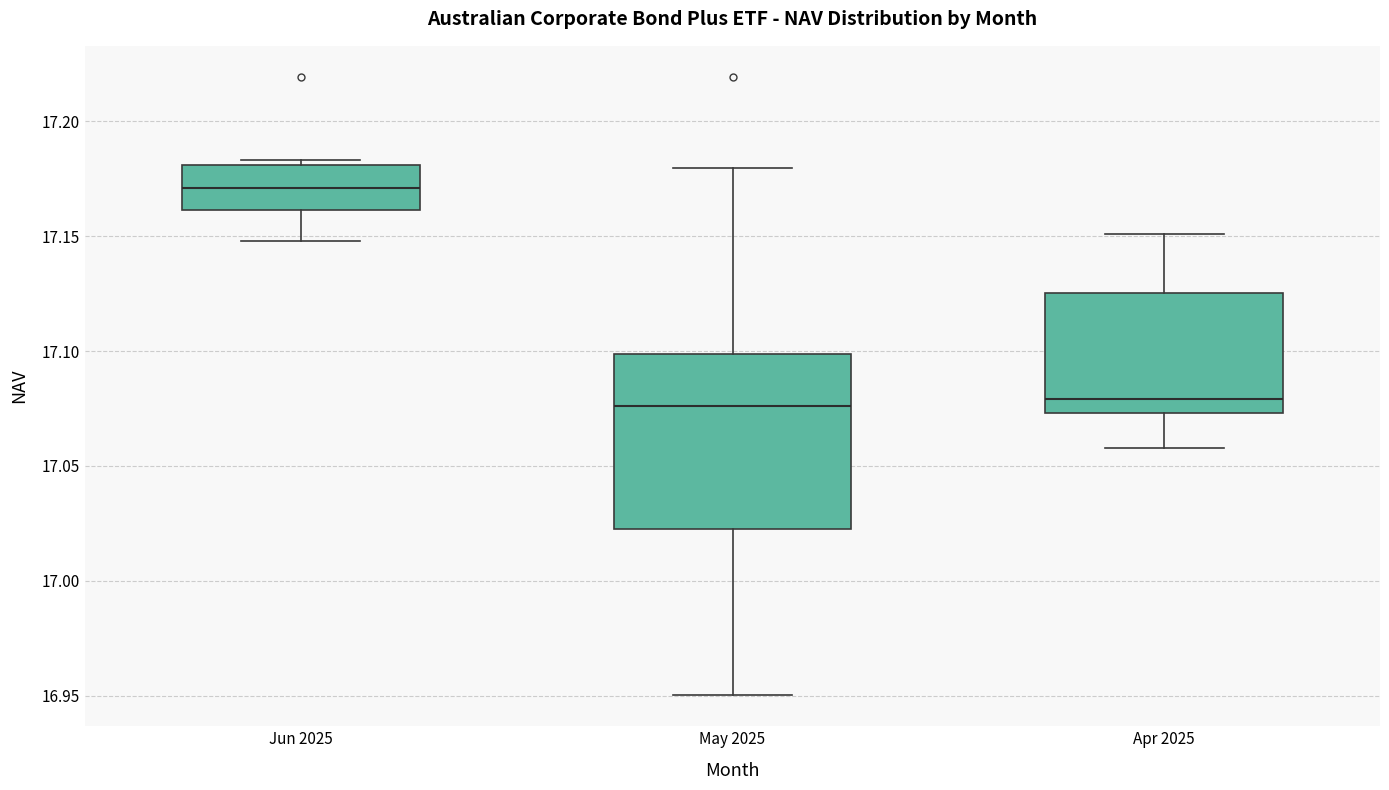

Where is the upper edge of the box for Jun 2025 on the y-axis? The values are not printed on the chart, so give them approximately, as read against the axis.

17.180